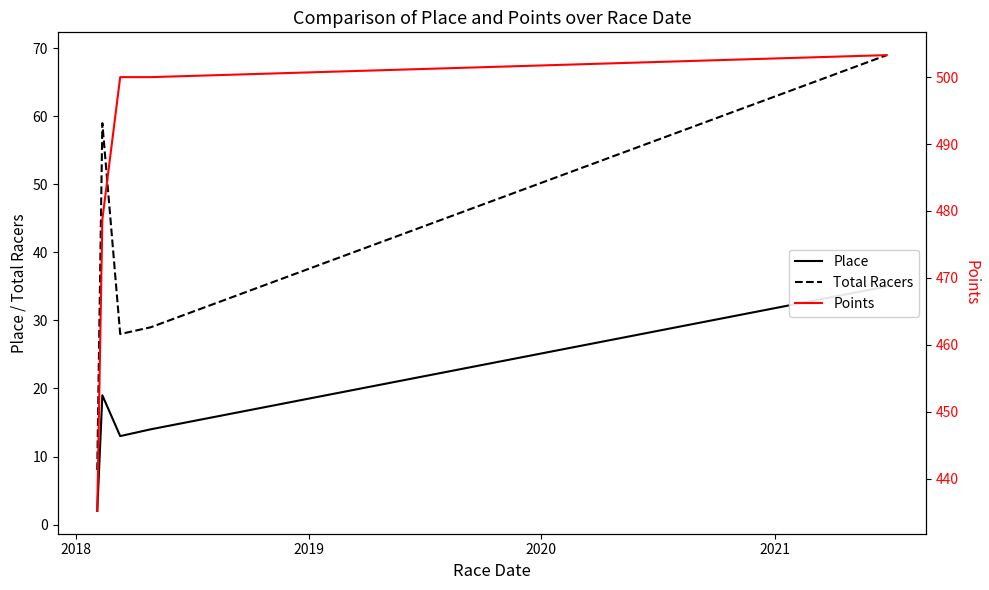

What is the difference between the Total Racers values at 2019 and 2018?

31.0